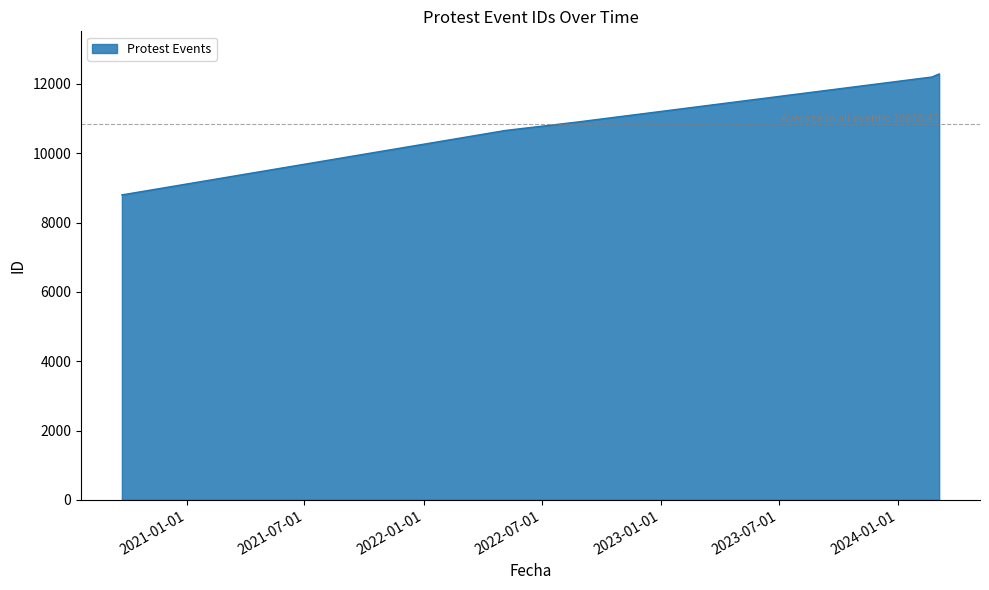

What is the greatest value displayed?

12288